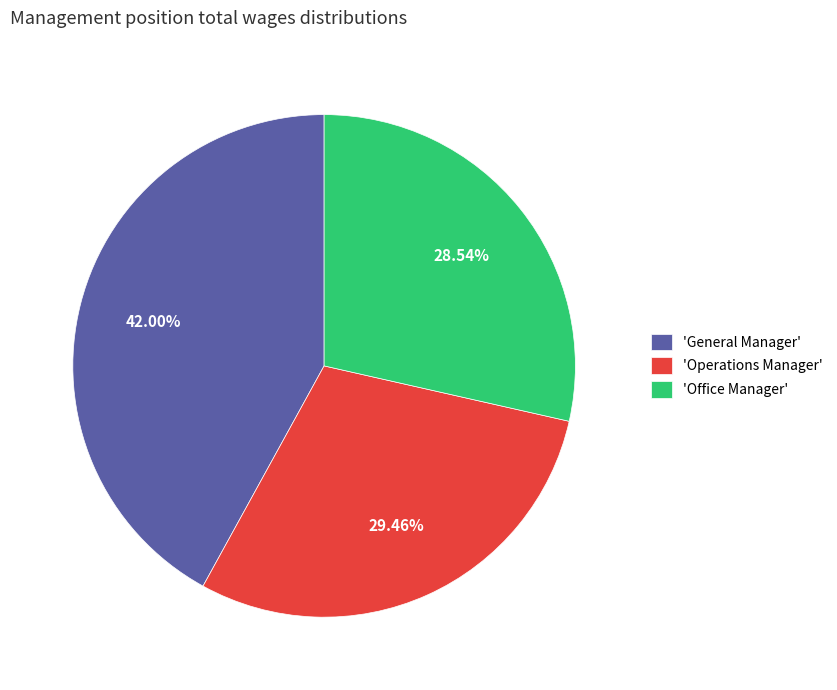

Rank the categories by value from lowest to highest.

'Office Manager', 'Operations Manager', 'General Manager'